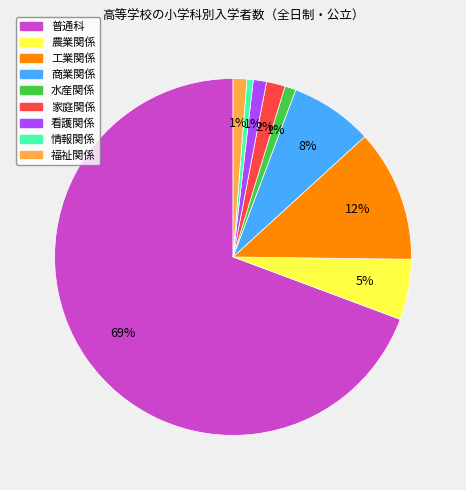

Is it true that 商業関係 is 8% of the pie?

True